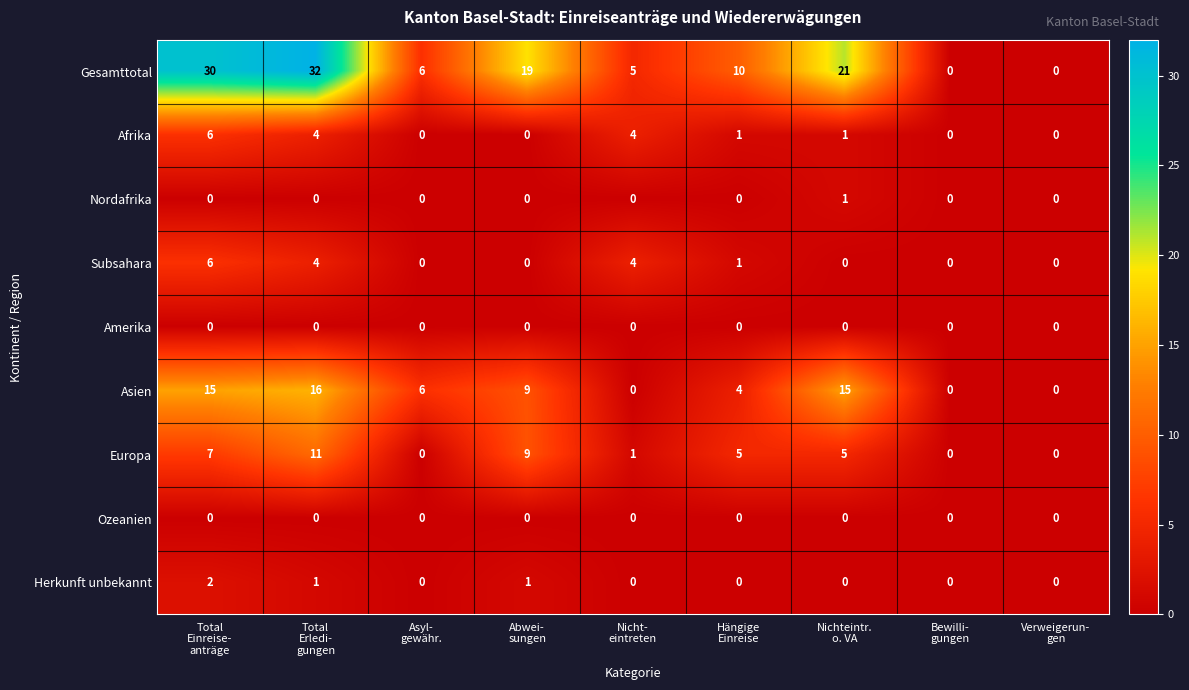

What is the maximum value for Gesamttotal?

32